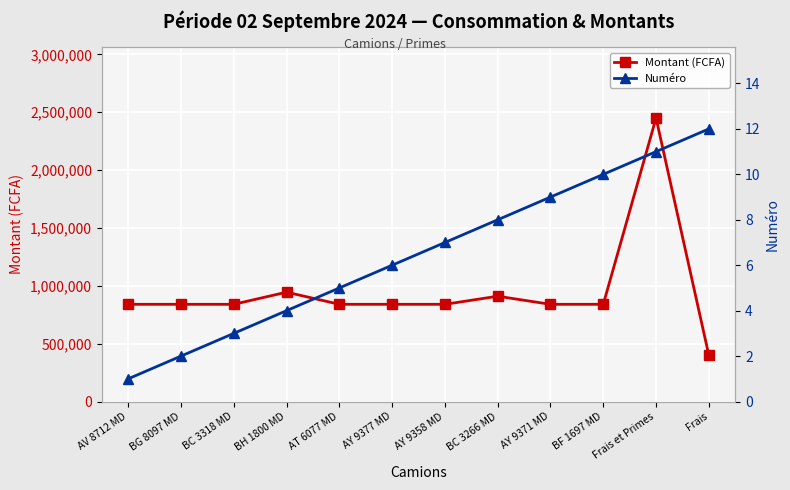

What is the label of the 2nd point from the right?

Frais et Primes